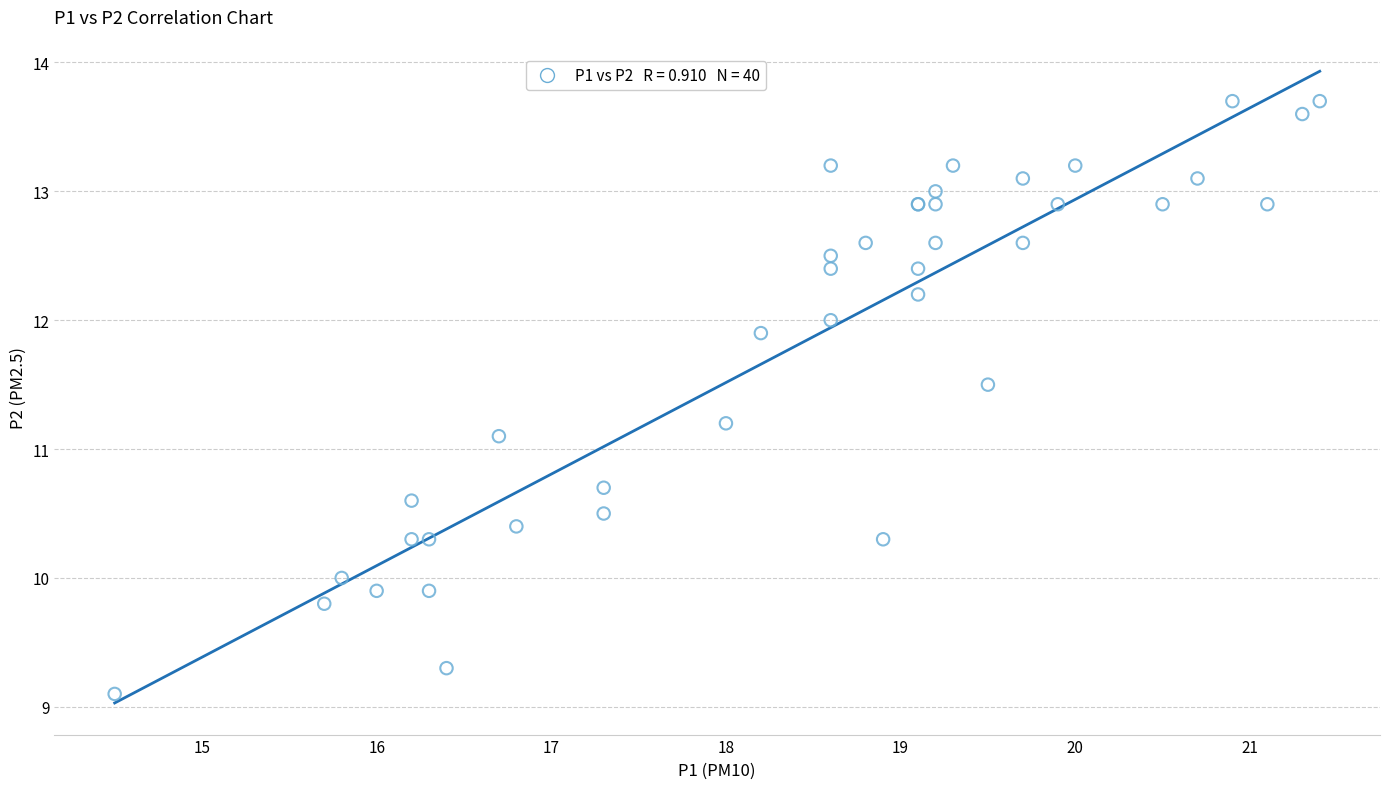

What Y value in the scatter plot is closest to 11?

11.1